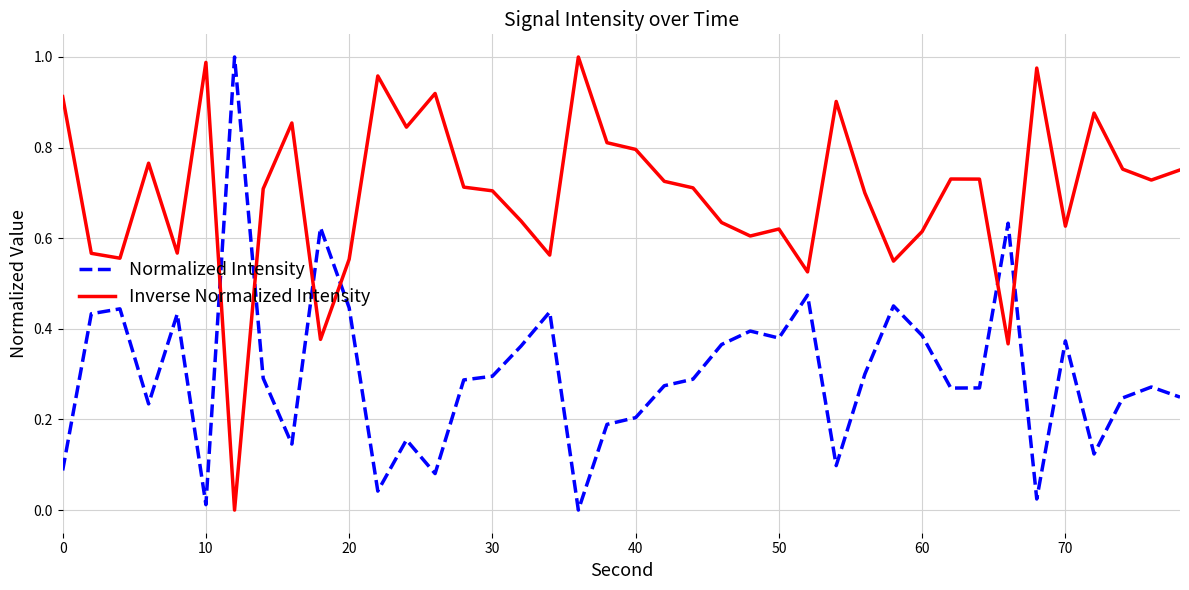

List the series in order of their overall mean, highest first.

Inverse Normalized Intensity, Normalized Intensity